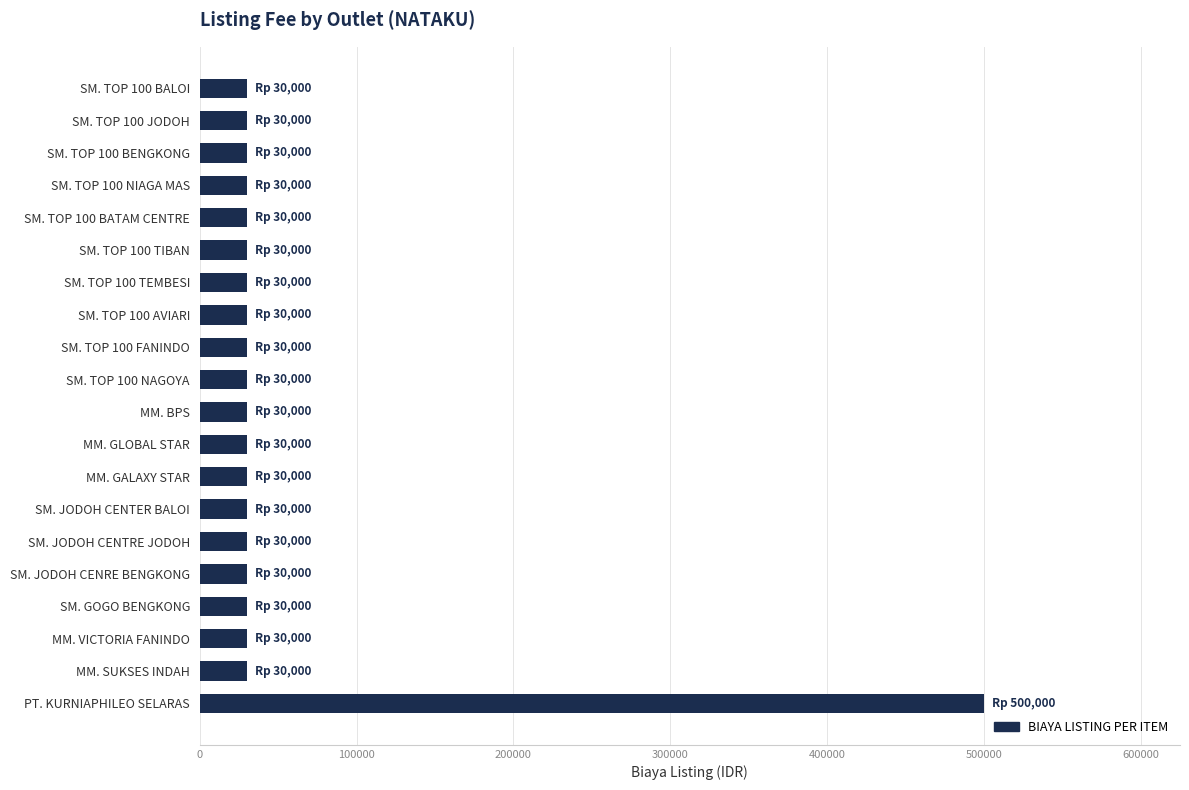

The value at MM. GALAXY STAR is 30000. True or false?

True